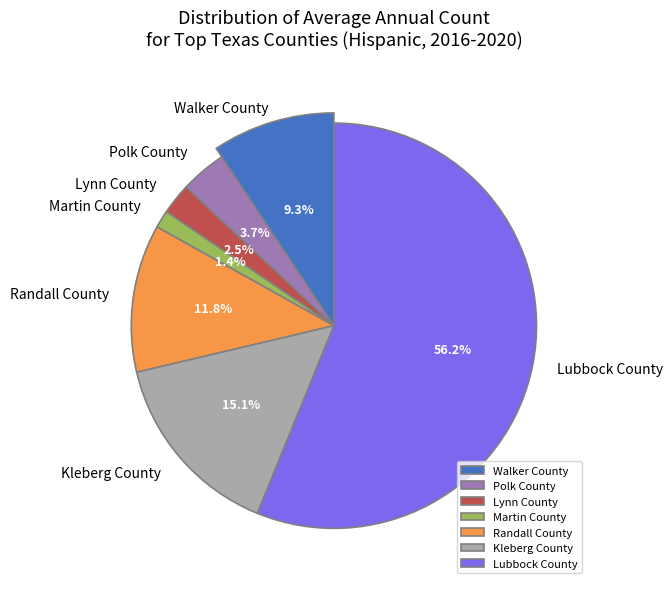

Does rising_2 represent more than half of the total?

No